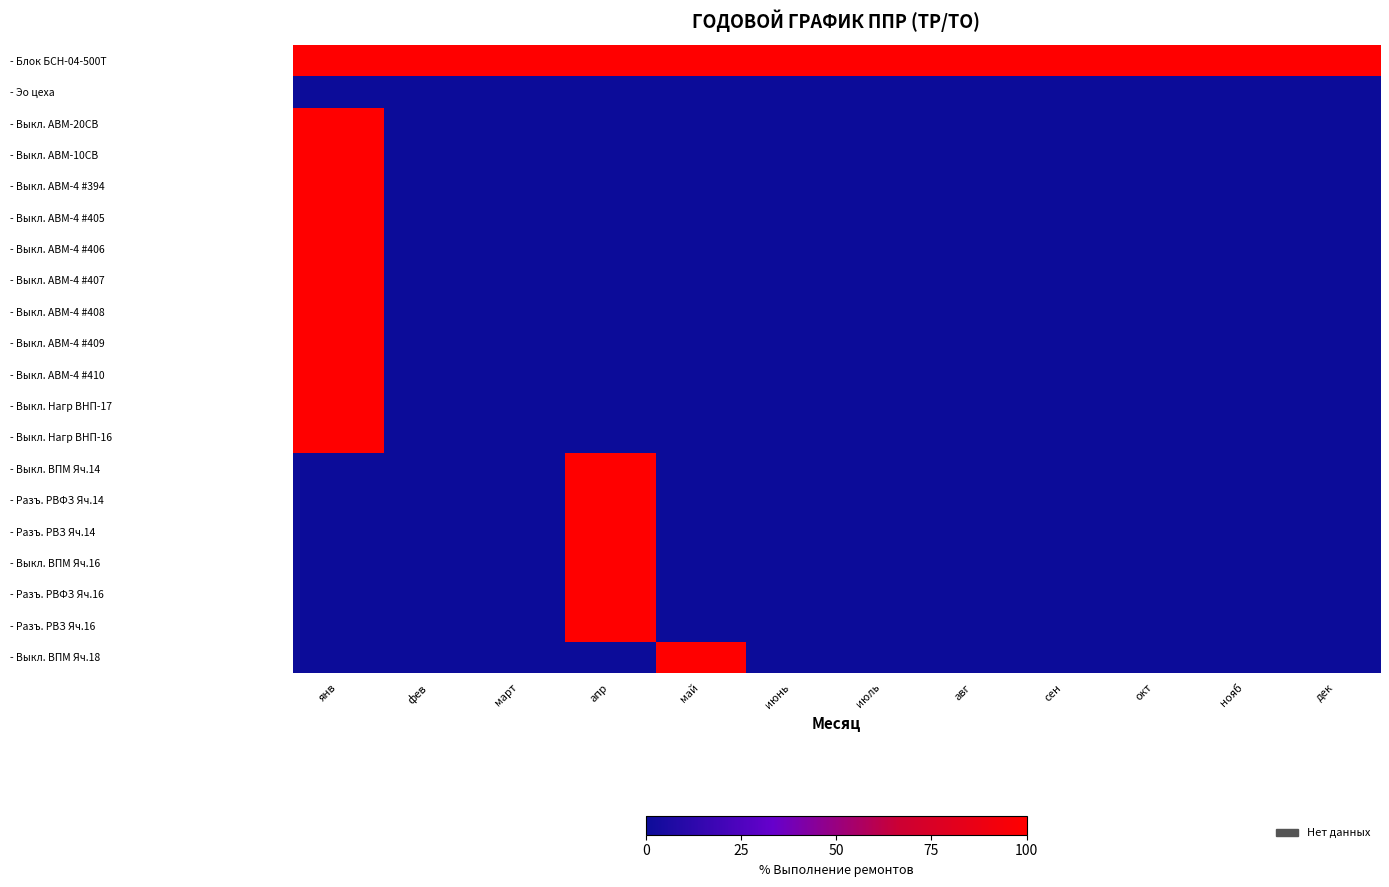

At how many categories does at least one series exceed 0?

12